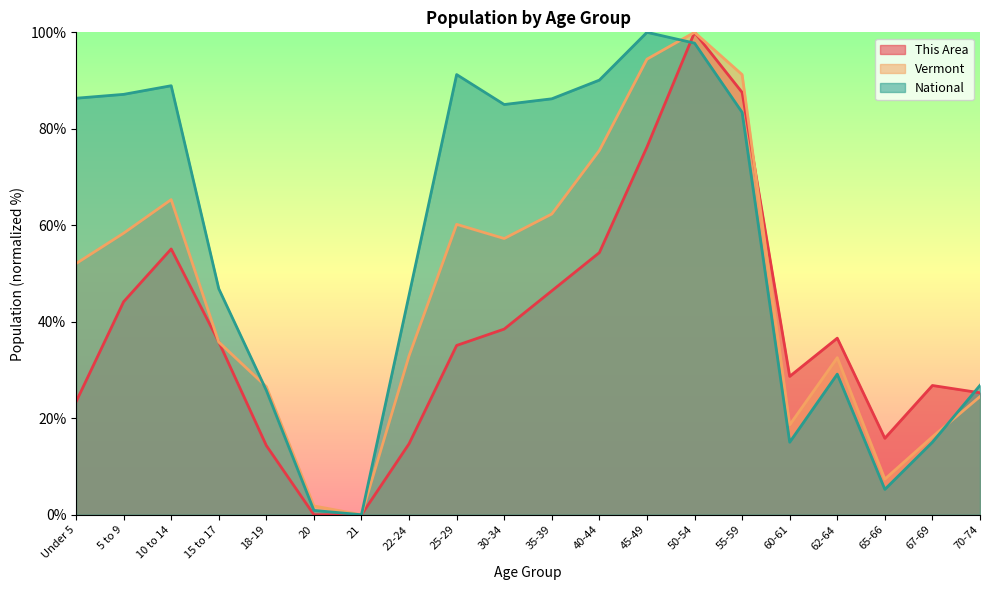

How many times do This Area and Vermont cross each other?

3